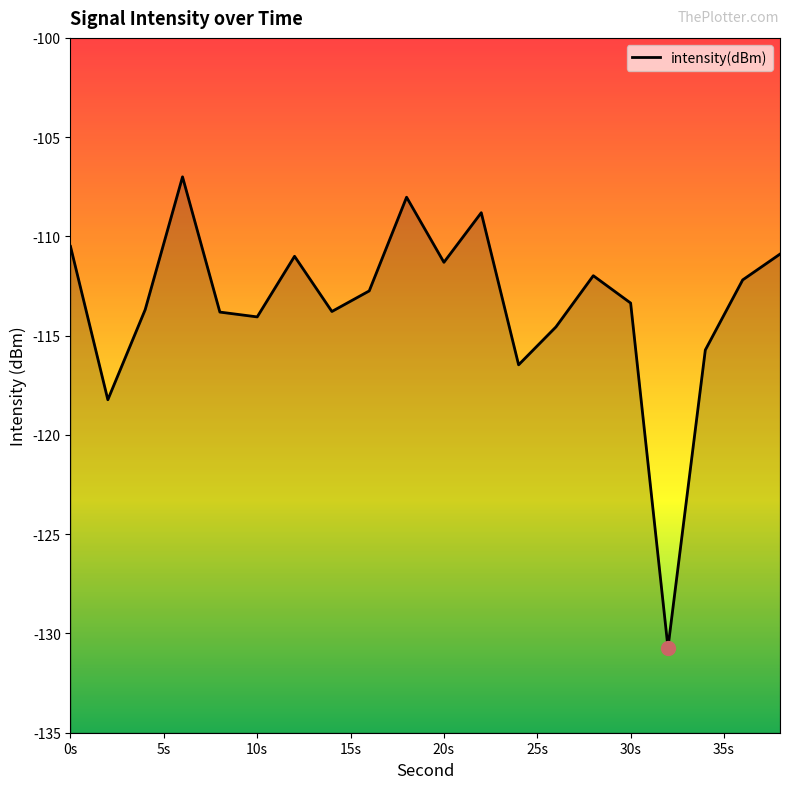

What is the difference between the maximum and minimum values?

23.7